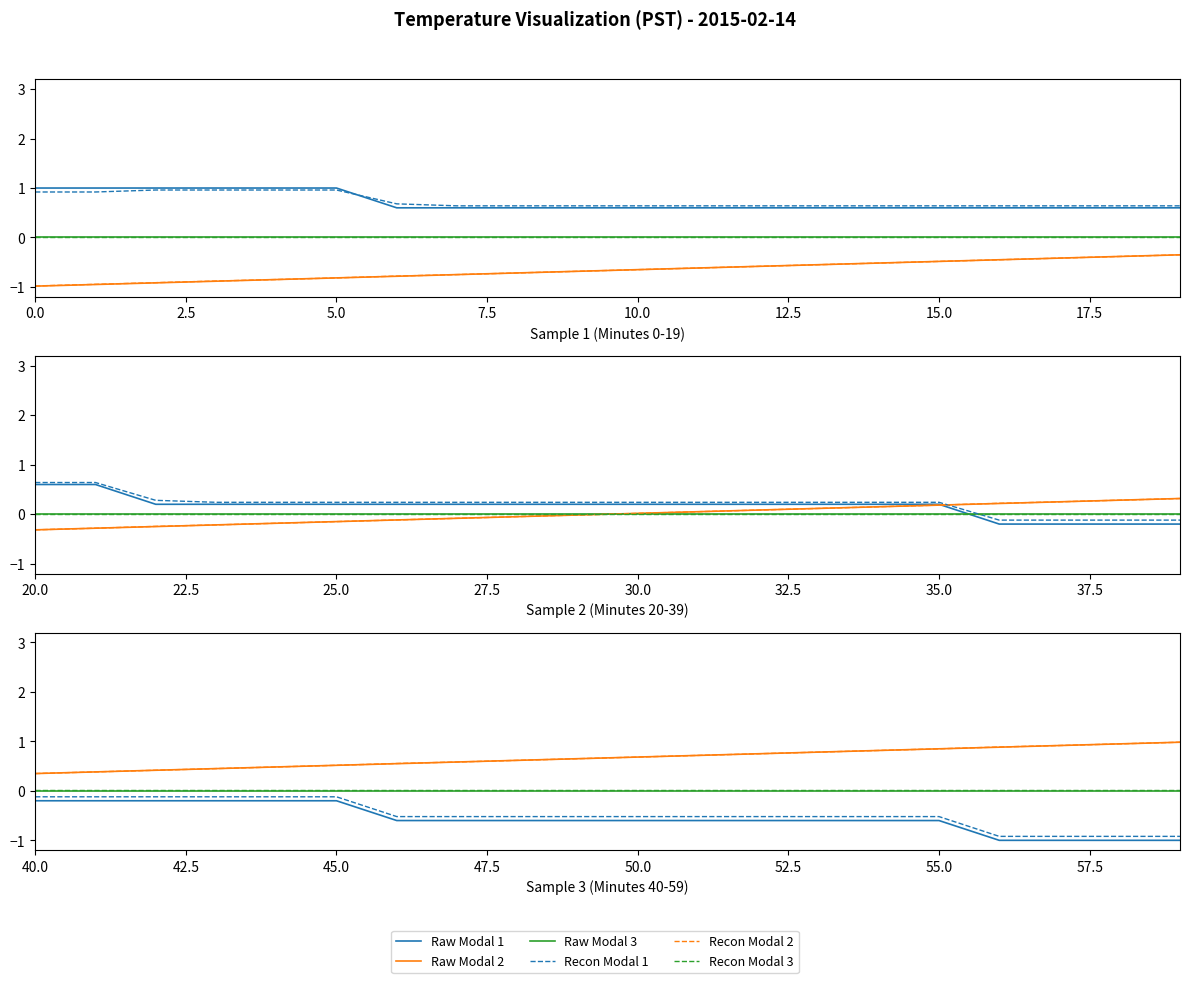

Does the chart display data point markers on the line(s)?

No